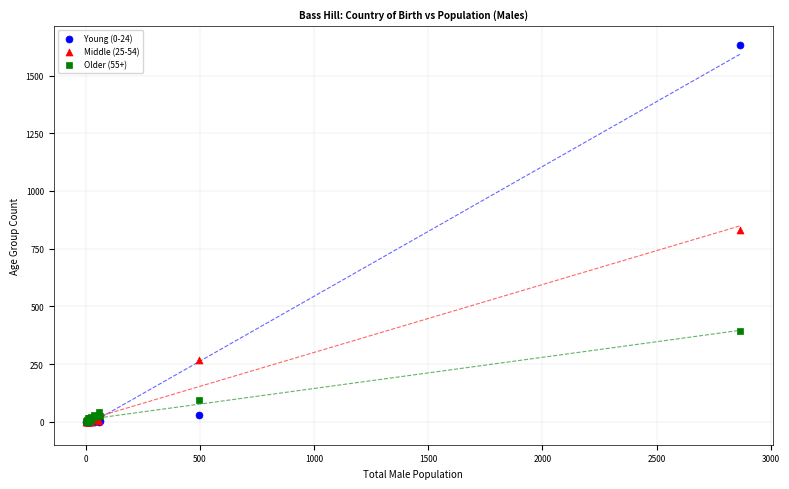

Which series contains the highest Y value?

Young (0-24)